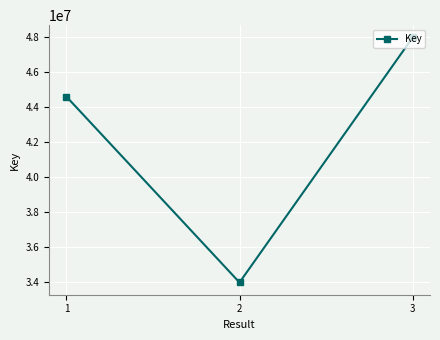

List the labels in order of value, largest first.

3, 1, 2